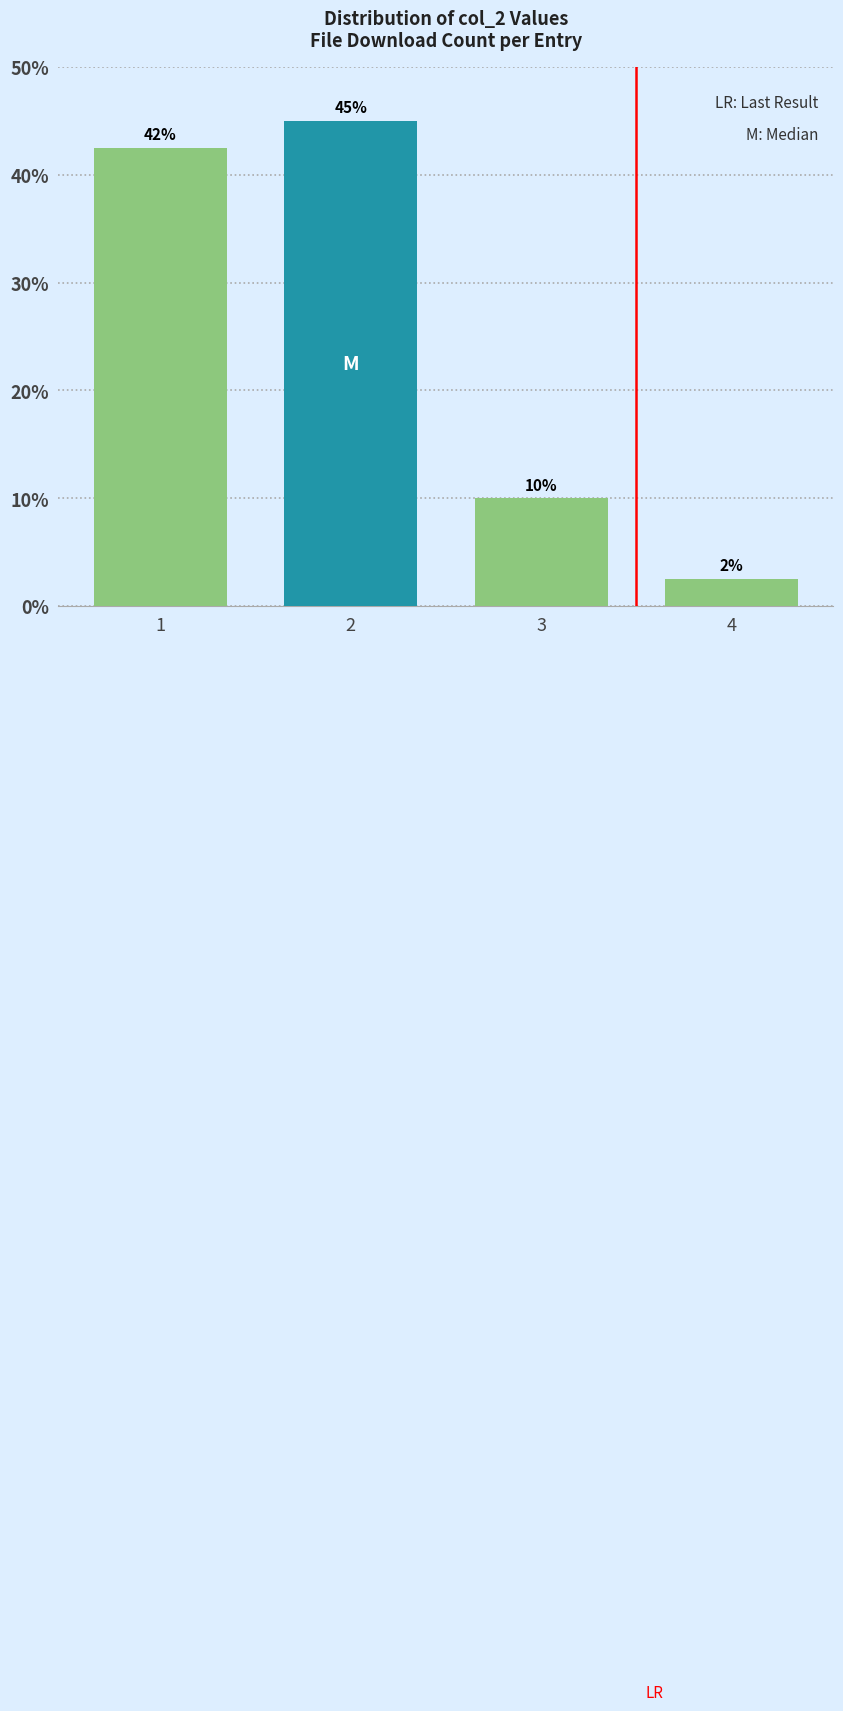

The chart shows a value of 2.5 at 4. True or false?

True